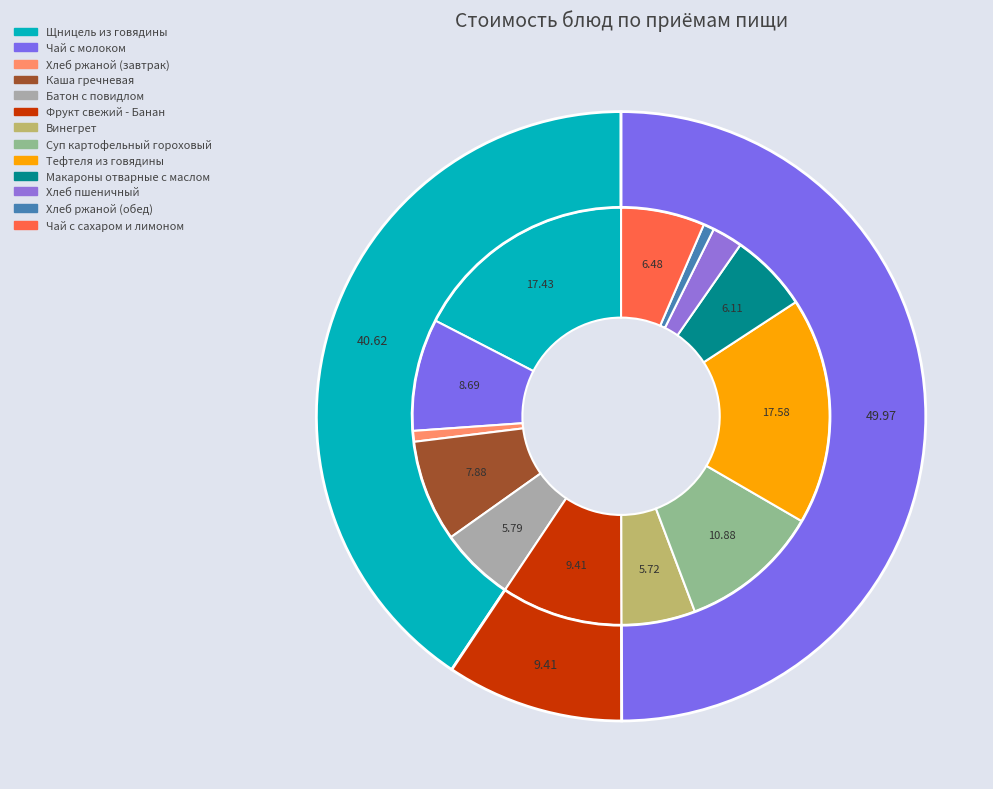

What is the total percentage of Фрукт свежий - Банан and Чай с сахаром и лимоном?

15.9%